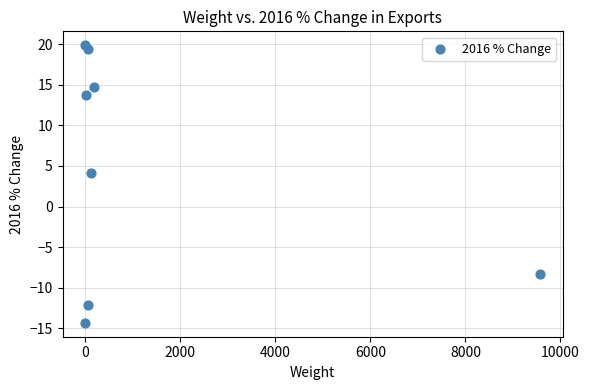

What Y value in the scatter plot is closest to 2?

4.1